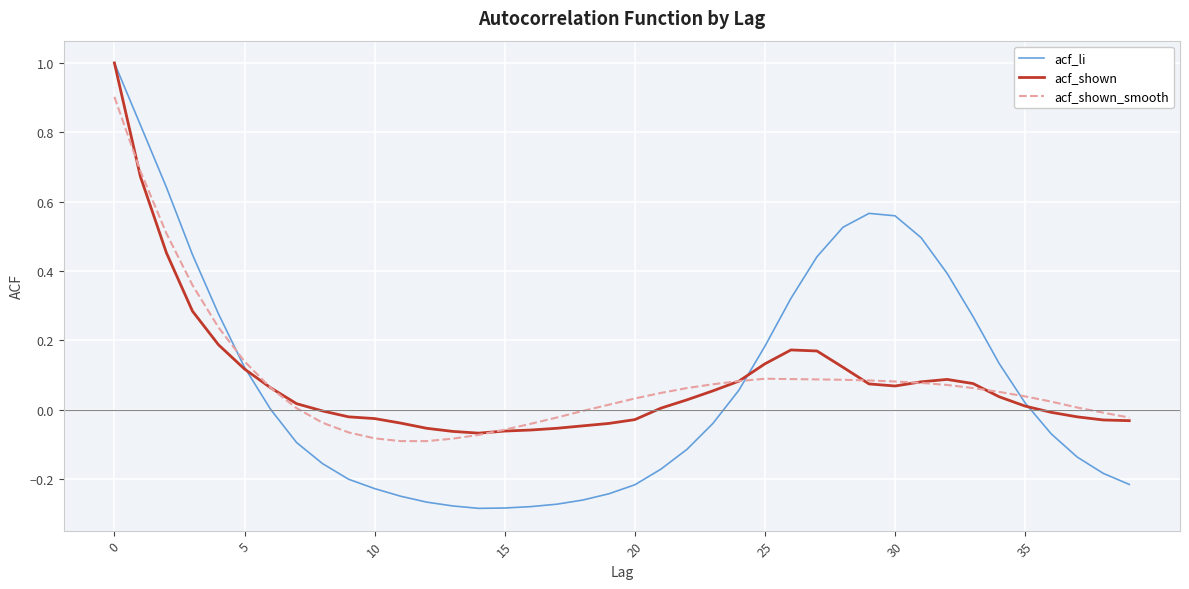

Which series has the largest range (max minus min)?

acf_li